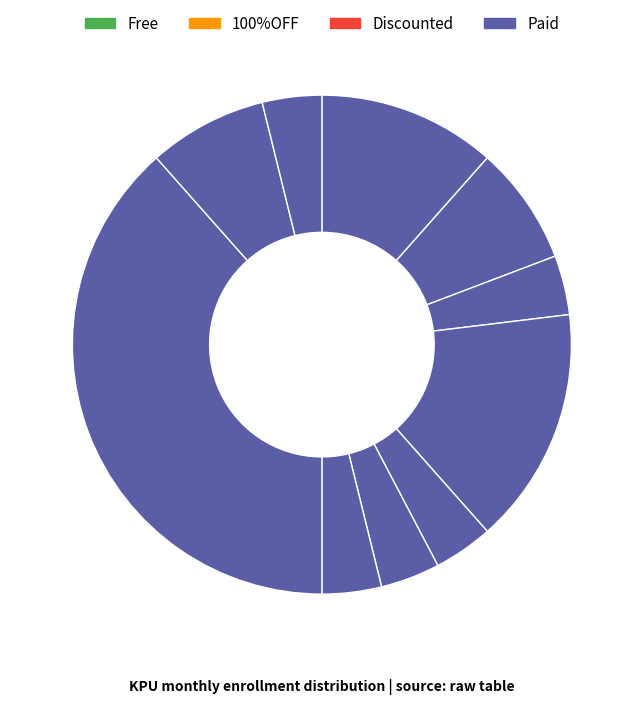

Which category has the biggest portion of the pie?

2019-01